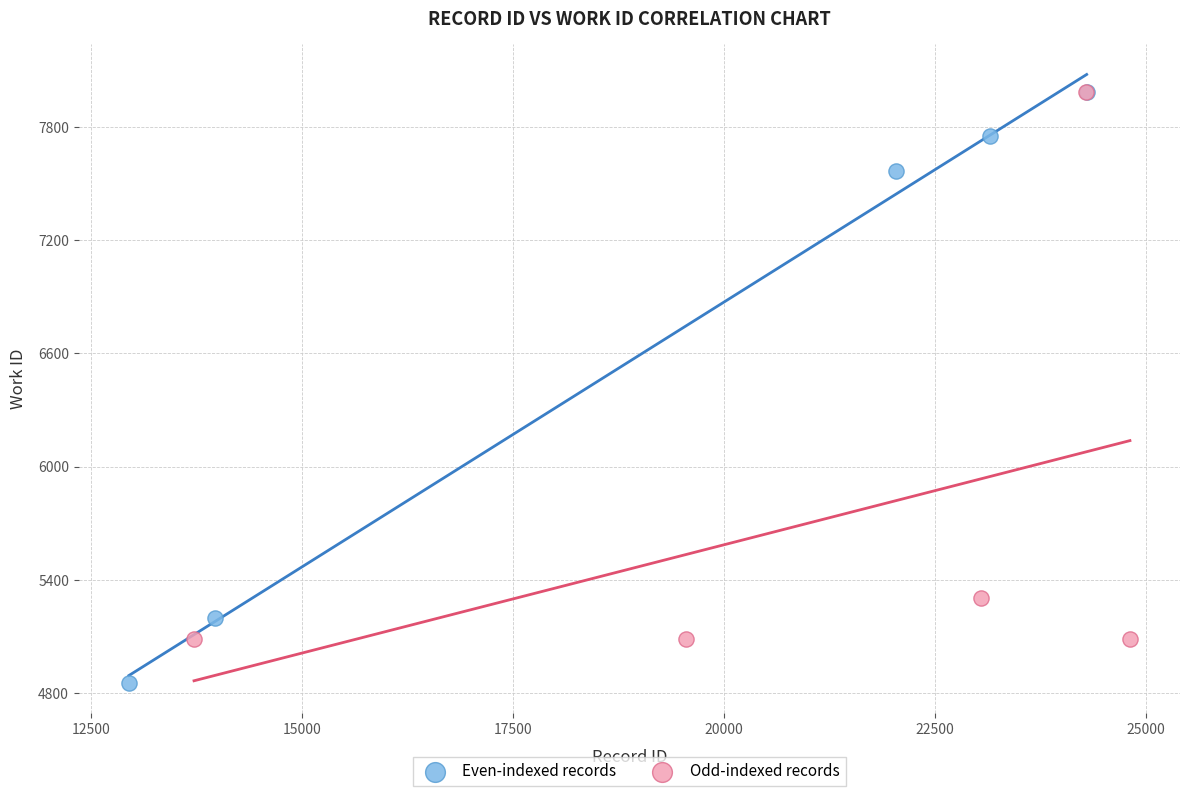

Which series contains the lowest Y value?

Even-indexed records